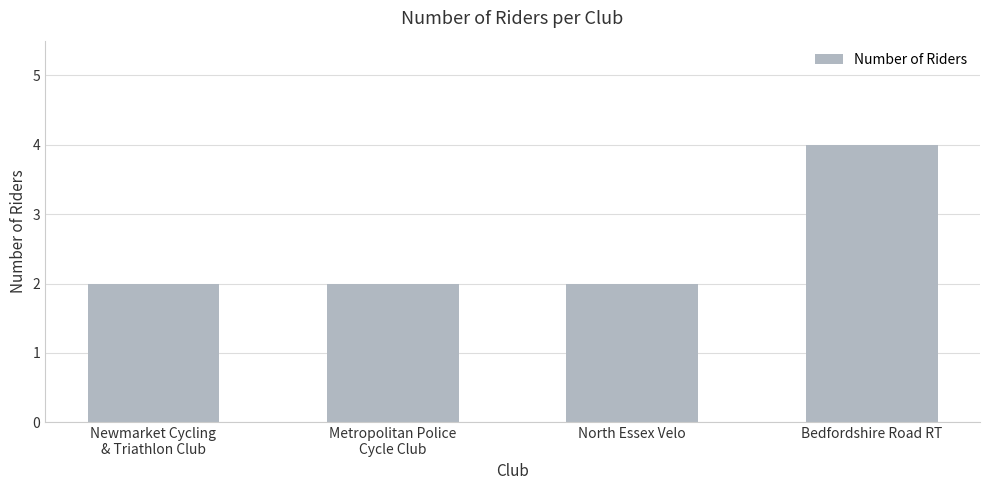

What is the label of the 1st bar from the left?

Newmarket Cycling
& Triathlon Club